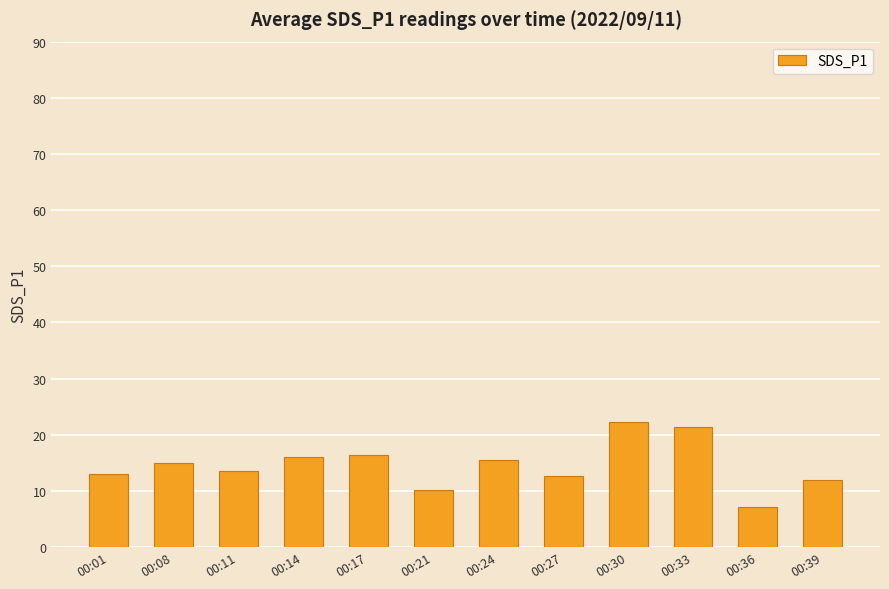

What is the value of the 2nd bar from the left?

15.1